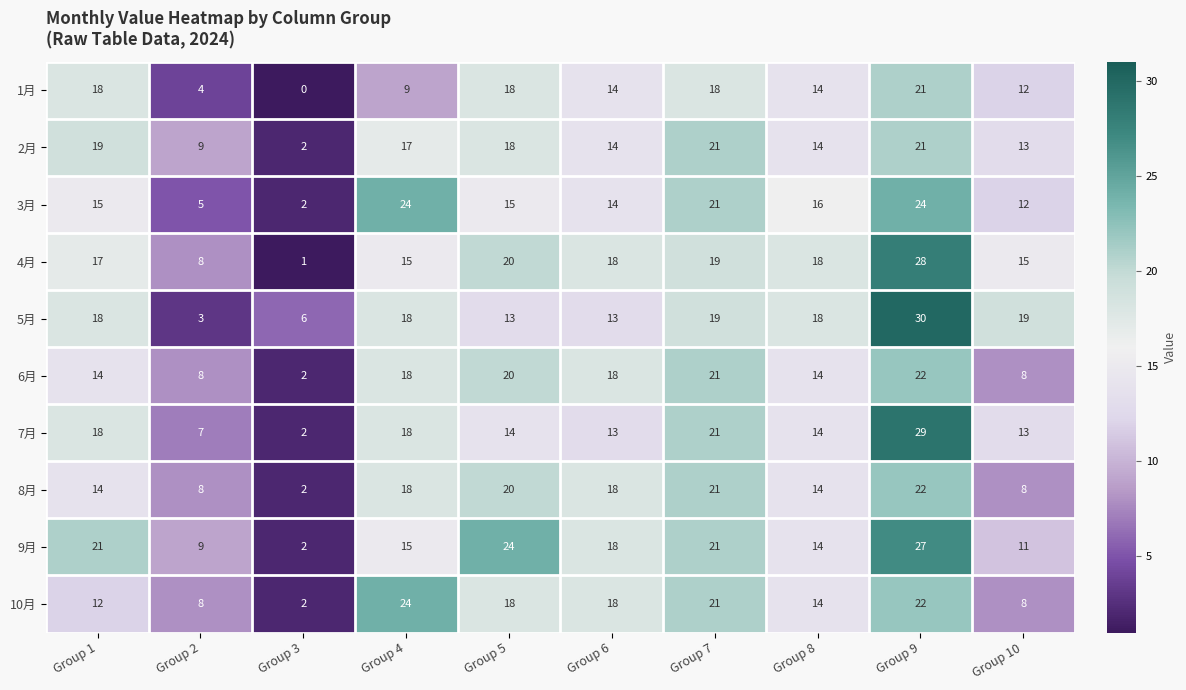

What is the difference between the maximum and minimum values in the 8月 series?

20